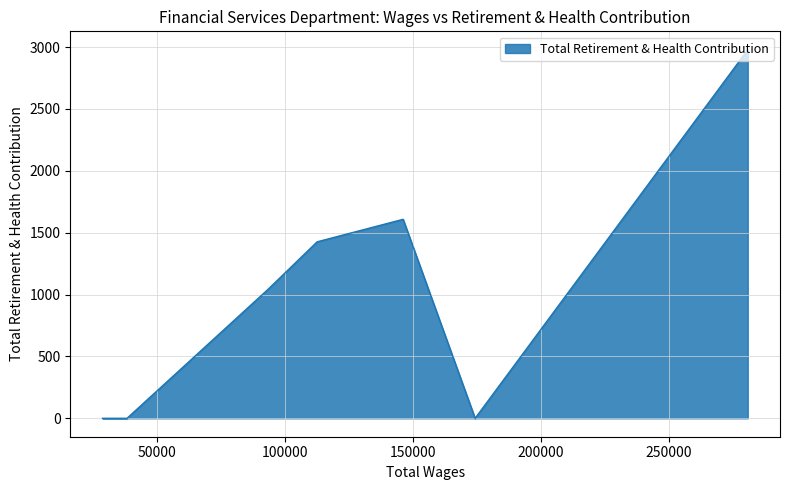

The chart shows a value of 5162 at Chief Financial Officer. True or false?

False